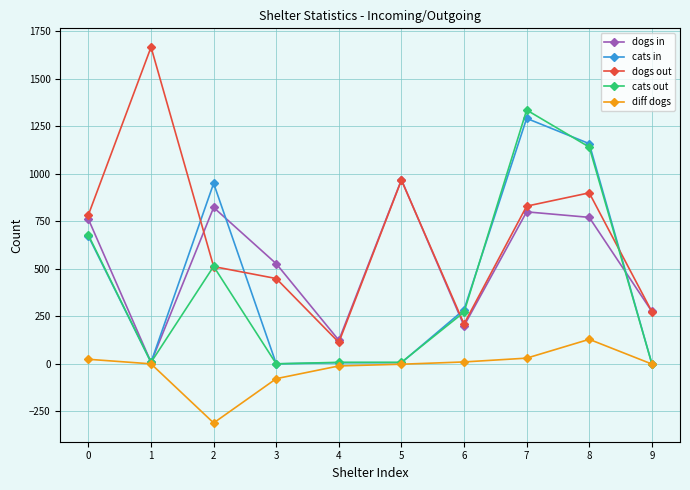

Which series has the largest total across all categories?

dogs out